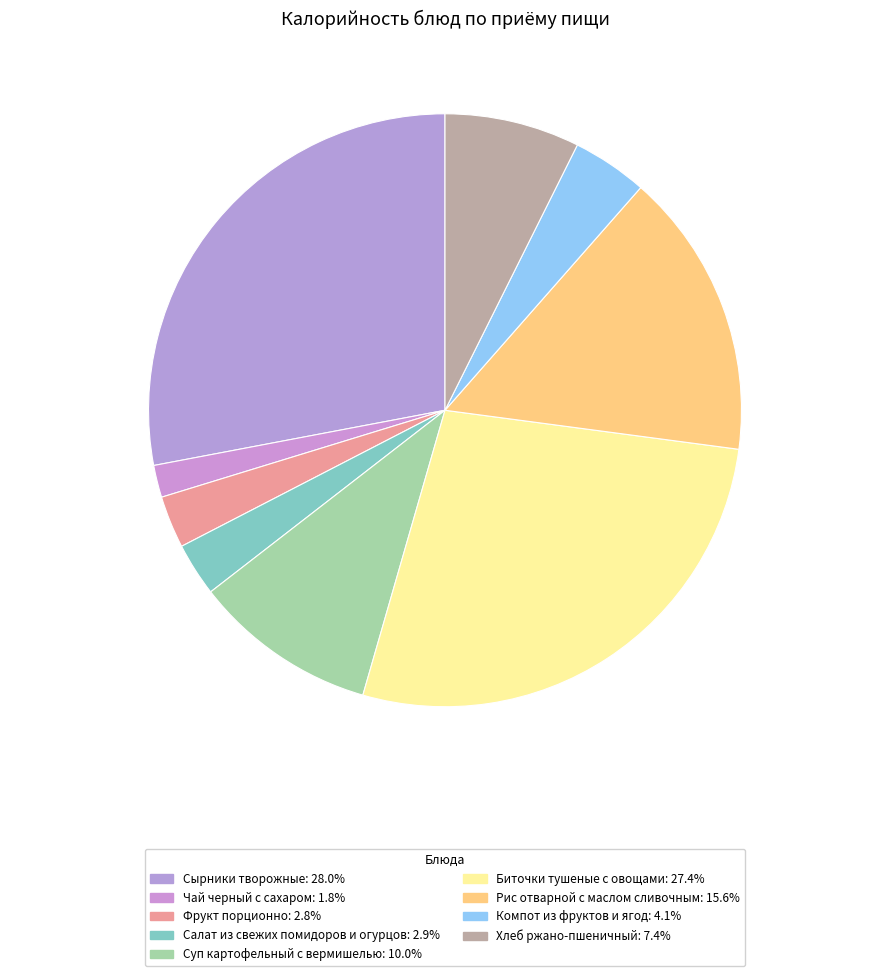

How many slices are in this pie chart?

9